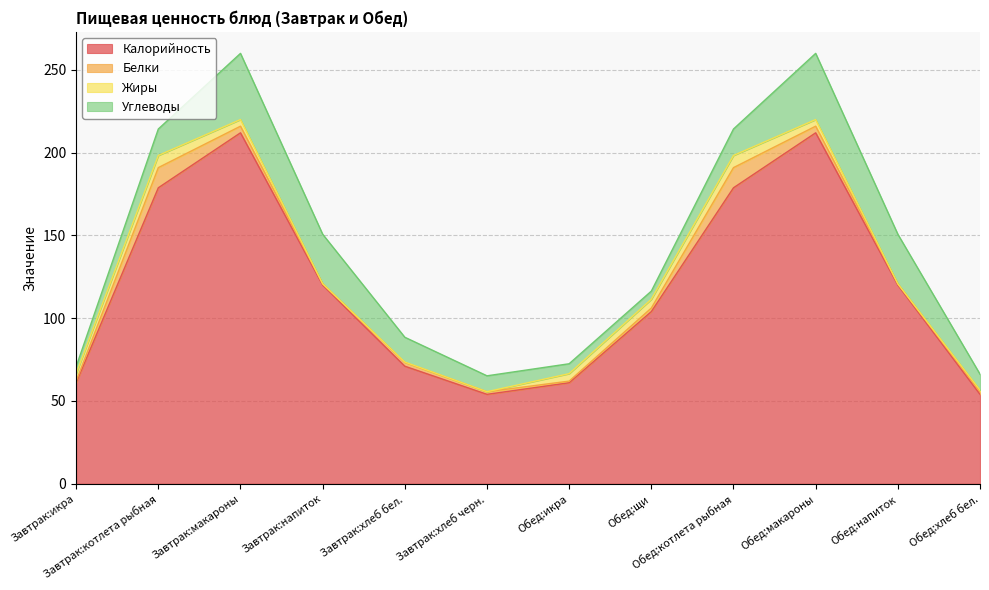

Read the Белки value at Обед:икра.

1.0